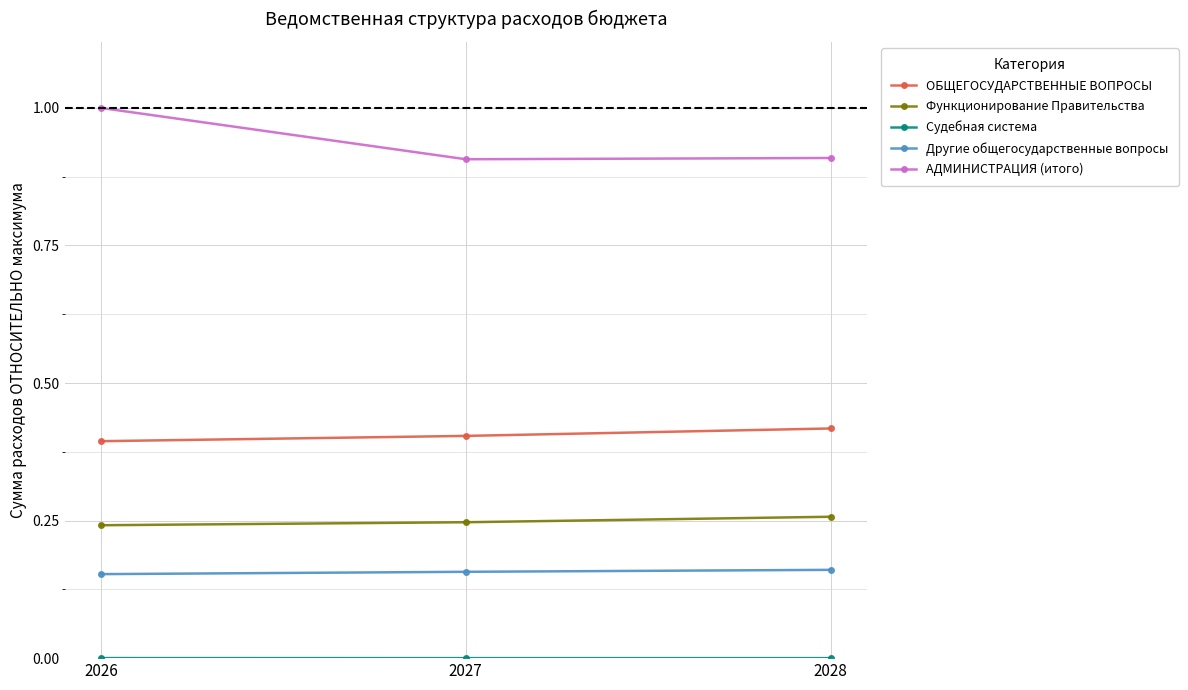

What is the total value across all series at 2028?

1.7